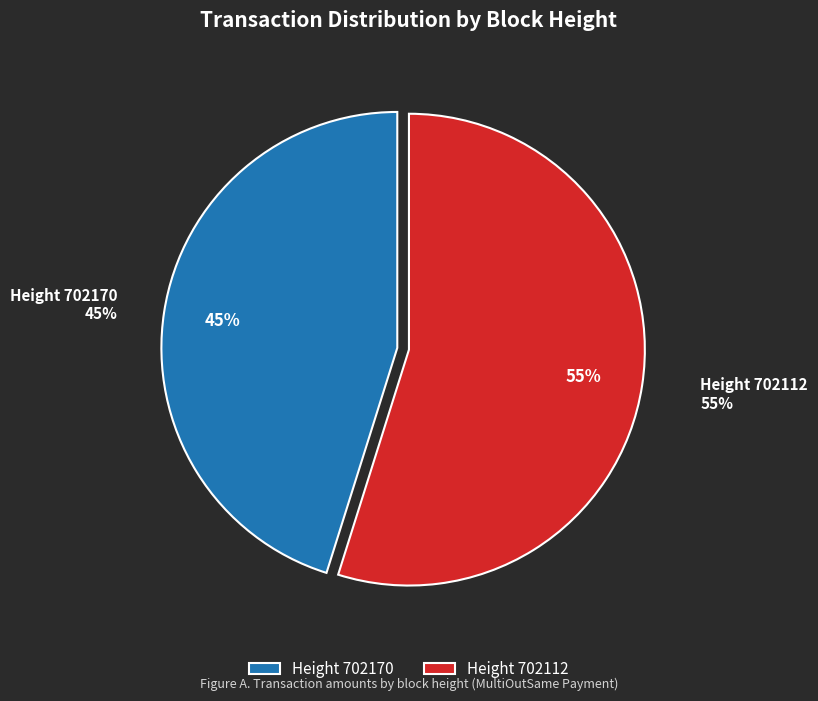

Does 702112 represent more than half of the total?

Yes